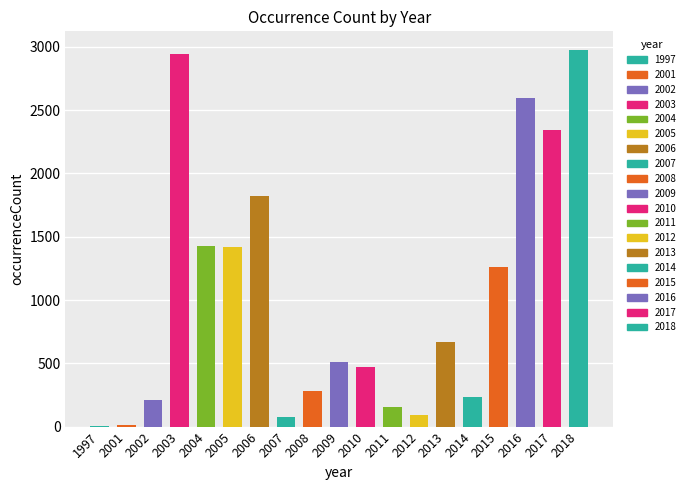

What is the sum of all values?

19491